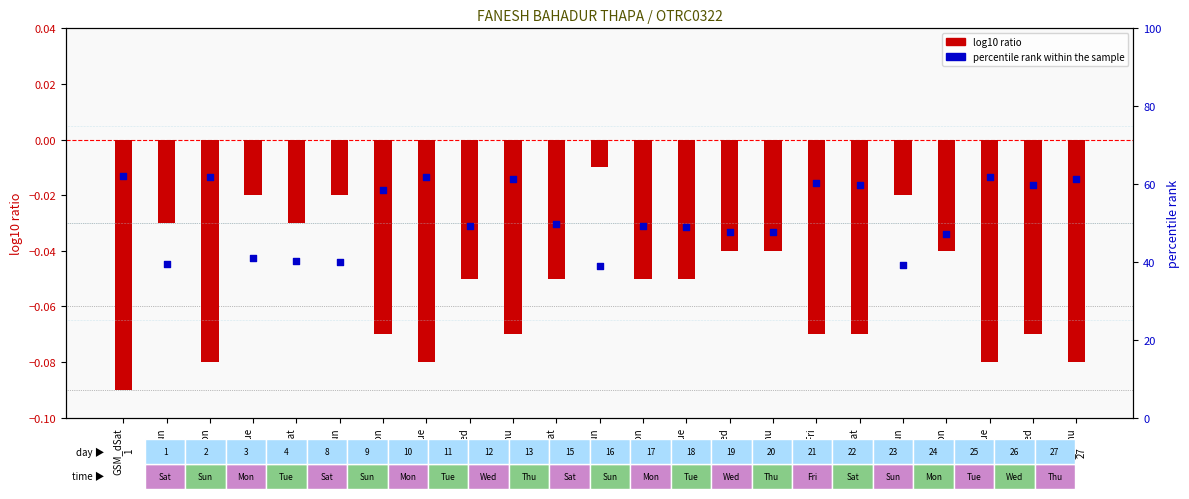

Which series has the largest total across all categories?

percentile rank within the sample